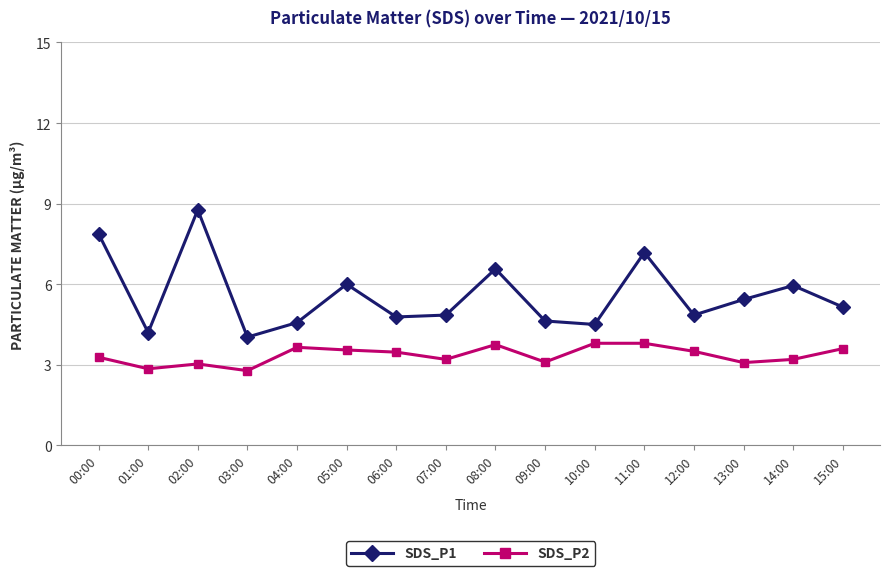

True or false: SDS_P2 has a value of 4.1 at 09:00.

False